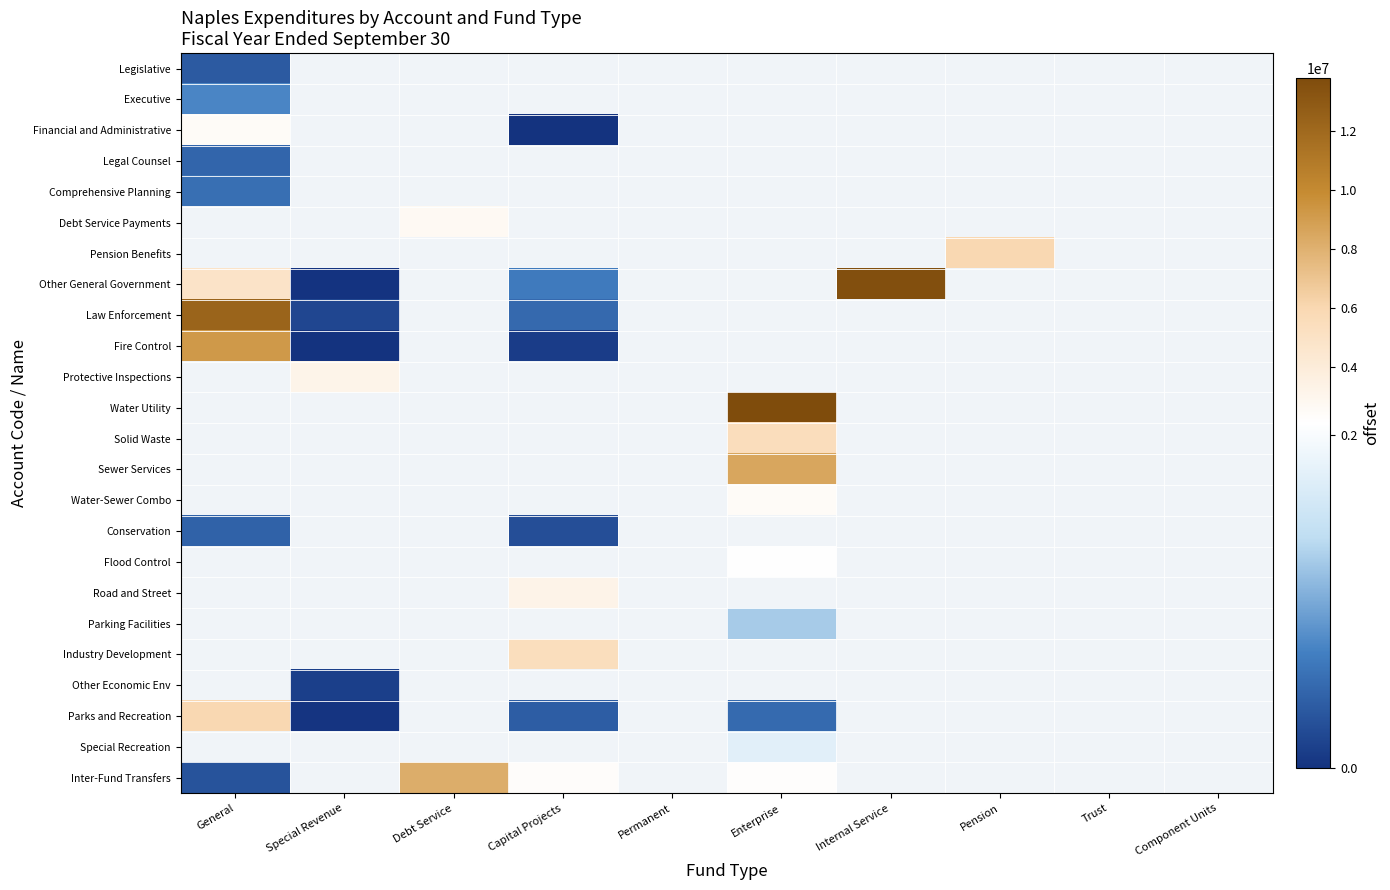

What is the greatest value displayed?

13807773.0